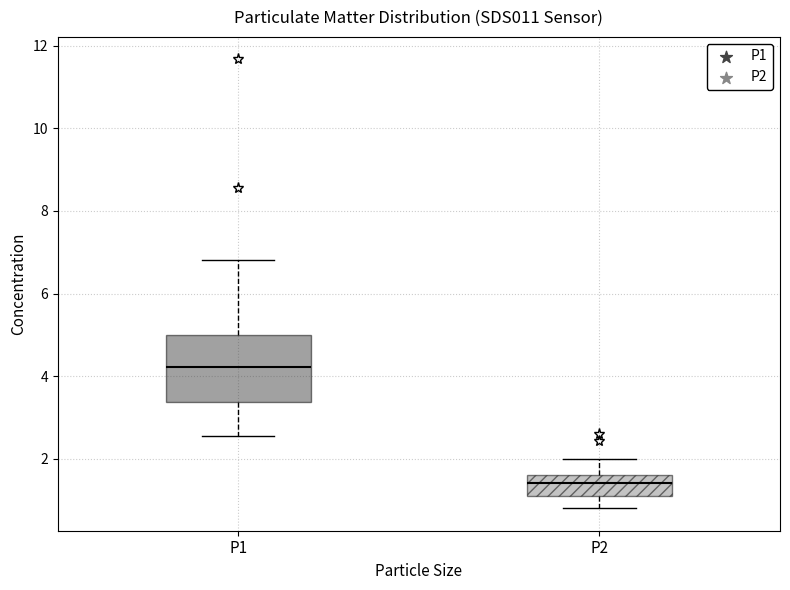

Reading left to right, read every box against the y-axis: the position of its median line, the range the box covers, and the ends of its whiskers. The values are not printed on the chart, so give them approximately, as read against the axis.

P1: median 4.2, box 3.4 to 5.0, whiskers 2.6 to 6.8
P2: median 1.4, box 1.2 to 1.6, whiskers 0.8 to 2.0